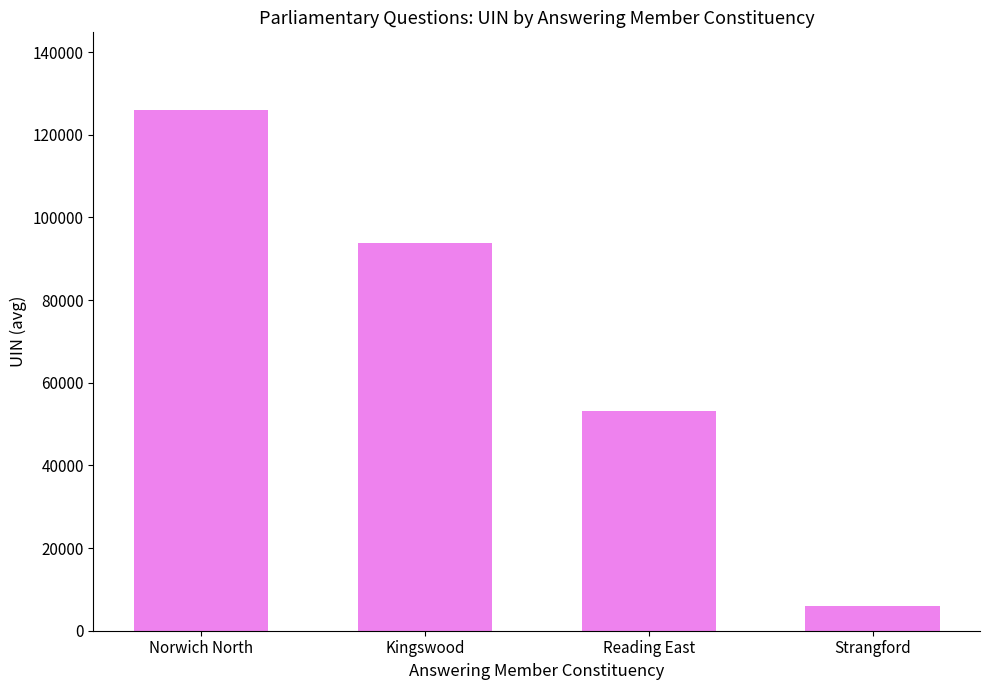

The chart shows a value of 153906.0 at Kingswood. True or false?

False